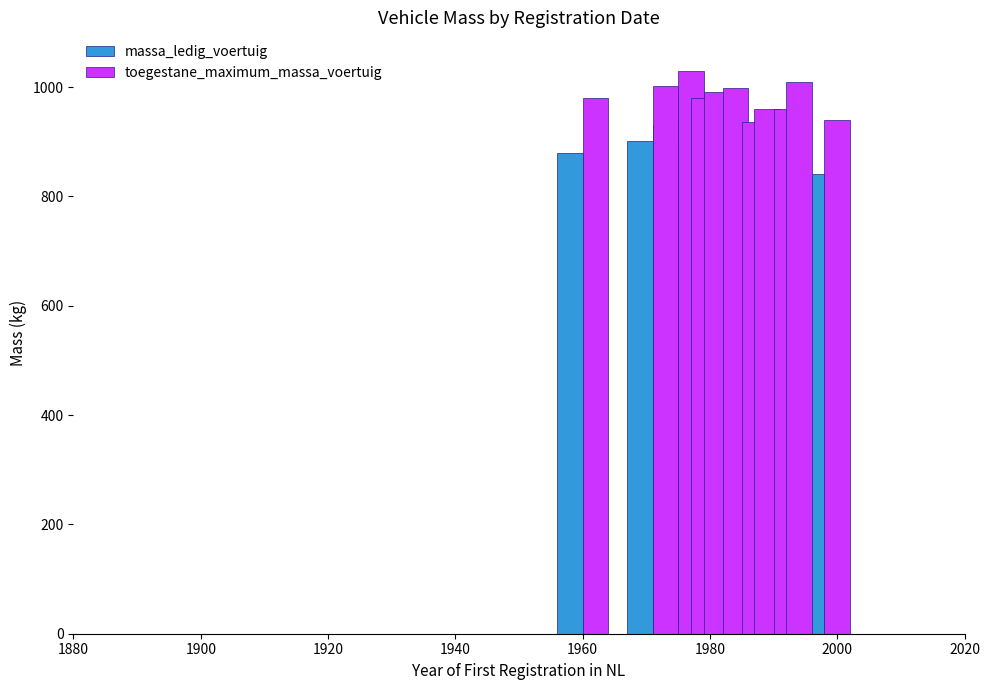

What is the average value of the toegestane_maximum_massa_voertuig series?

976